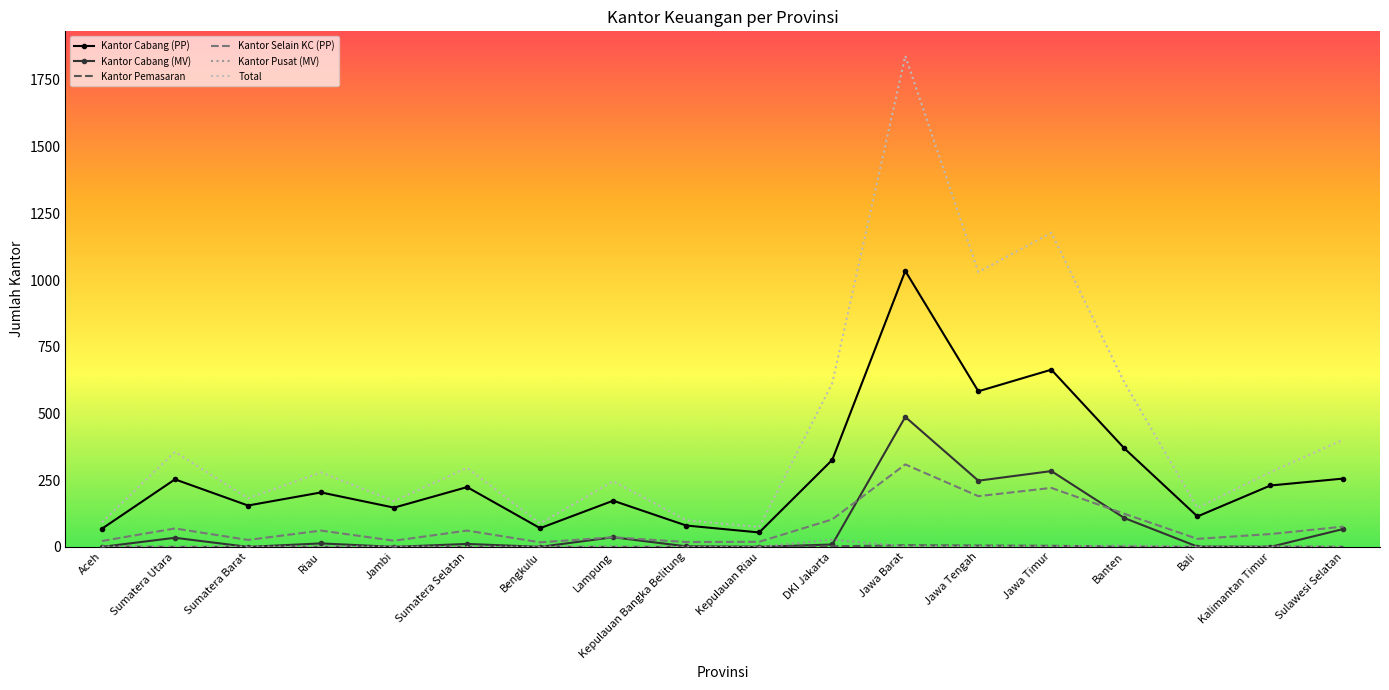

True or false: Kantor Selain KC (PP) and Kantor Cabang (PP) cross at least once.

False